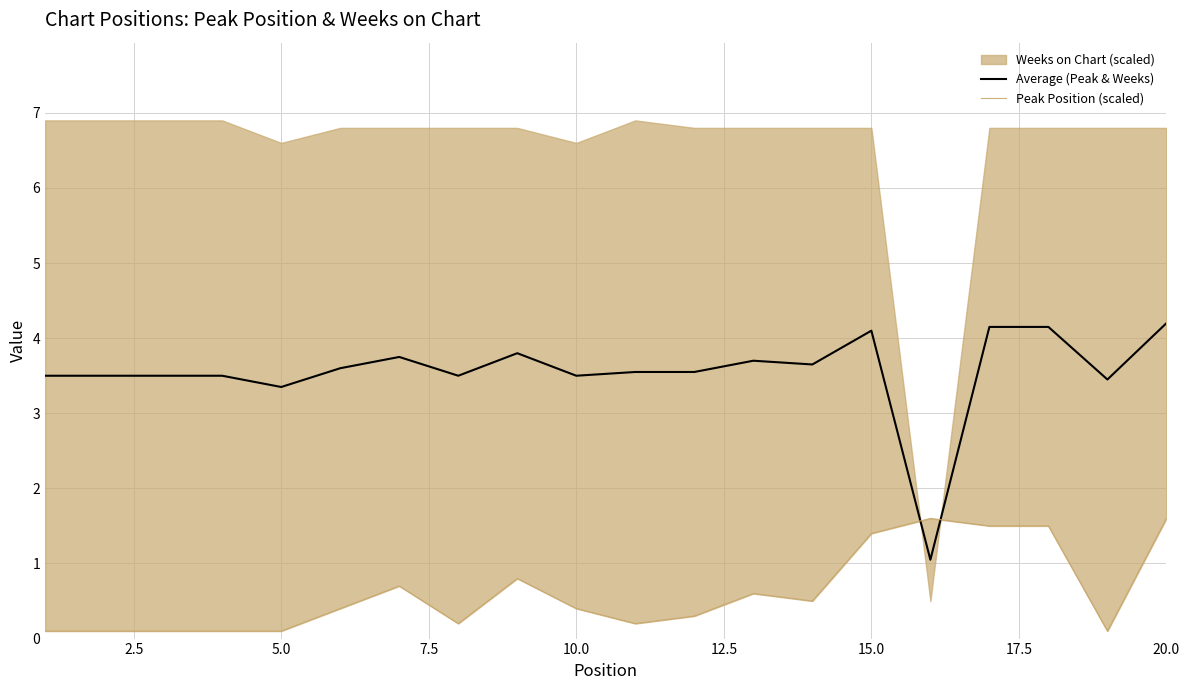

What is the highest value of the Average (Peak & Weeks) series?

4.2